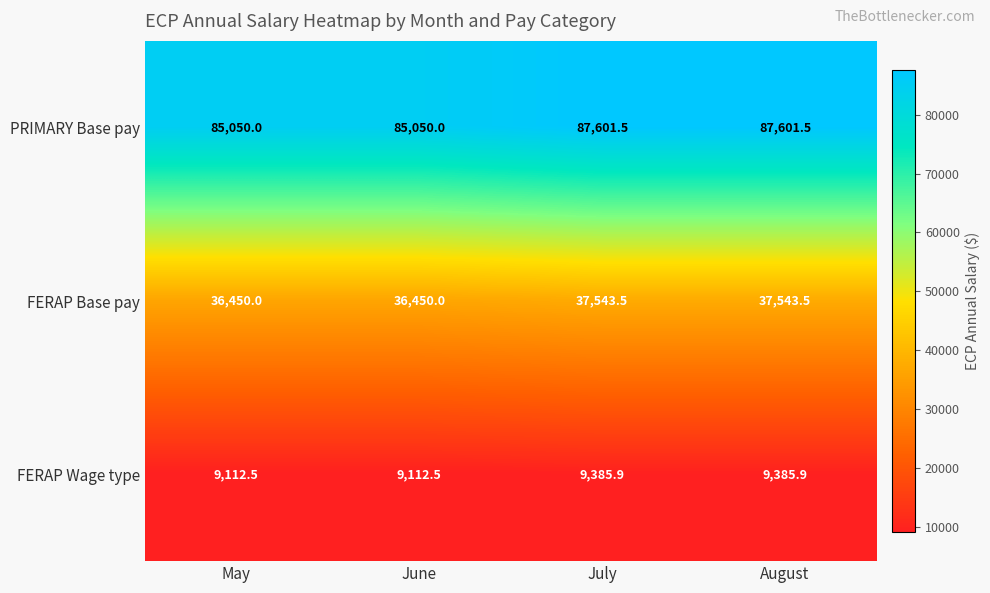

What is the minimum value shown in the chart?

9112.5